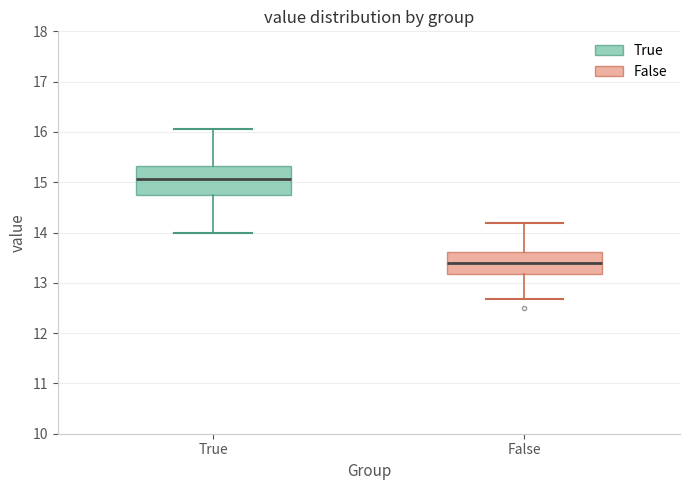

Reading left to right, transcribe this box plot: for each box, give where its median line is, the range the box spans, and where its two whiskers end, as read against the y-axis. The values are not printed on the chart, so give them approximately, as read against the axis.

True: median 15.1, box 14.8 to 15.3, whiskers 14.0 to 16.1
False: median 13.4, box 13.2 to 13.6, whiskers 12.7 to 14.2